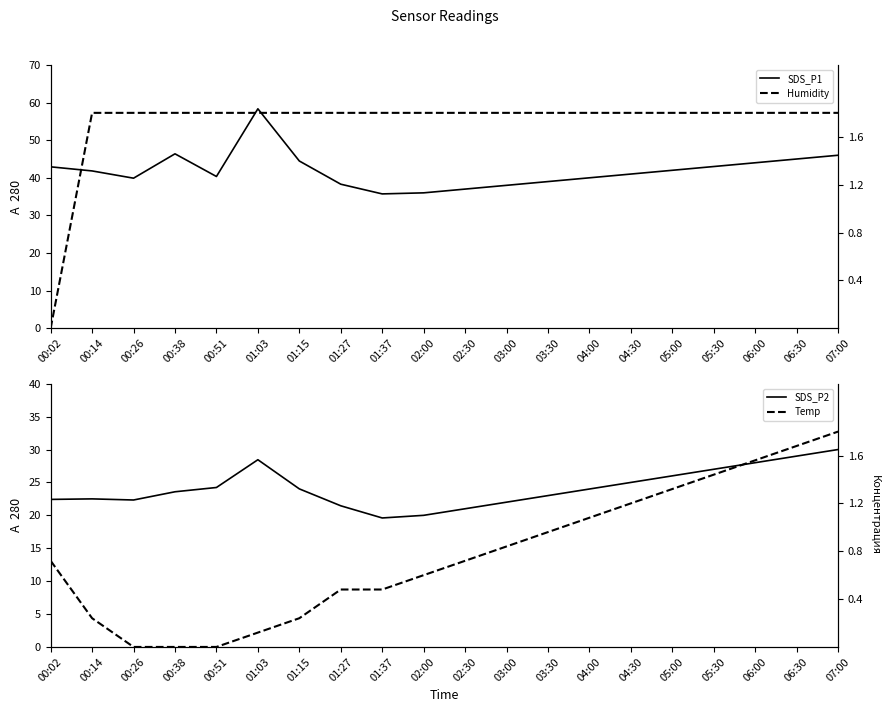

Reading left to right, transcribe all the data shown in this chart.

SDS_P1: 00:02=42.9	00:14=41.8	00:26=39.9	00:38=46.4	00:51=40.4	01:03=58.4	01:15=44.5	01:27=38.3	01:37=35.7	02:00=36.0	02:30=37.0	03:00=38.0	03:30=39.0	04:00=40.0	04:30=41.0	05:00=42.0	05:30=43.0	06:00=44.0	06:30=45.0	07:00=46.0
SDS_P2: 00:02=22.4	00:14=22.5	00:26=22.3	00:38=23.6	00:51=24.2	01:03=28.4	01:15=24.0	01:27=21.4	01:37=19.6	02:00=20.0	02:30=21.0	03:00=22.0	03:30=23.0	04:00=24.0	04:30=25.0	05:00=26.0	05:30=27.0	06:00=28.0	06:30=29.0	07:00=30.0
Humidity: 00:02=0.0	00:14=1.8	00:26=1.8	00:38=1.8	00:51=1.8	01:03=1.8	01:15=1.8	01:27=1.8	01:37=1.8	02:00=1.8	02:30=1.8	03:00=1.8	03:30=1.8	04:00=1.8	04:30=1.8	05:00=1.8	05:30=1.8	06:00=1.8	06:30=1.8	07:00=1.8
Temp: 00:02=0.7	00:14=0.2	00:26=0.0	00:38=0.0	00:51=0.0	01:03=0.1	01:15=0.2	01:27=0.5	01:37=0.5	02:00=0.6	02:30=0.7	03:00=0.8	03:30=1.0	04:00=1.1	04:30=1.2	05:00=1.3	05:30=1.4	06:00=1.6	06:30=1.7	07:00=1.8